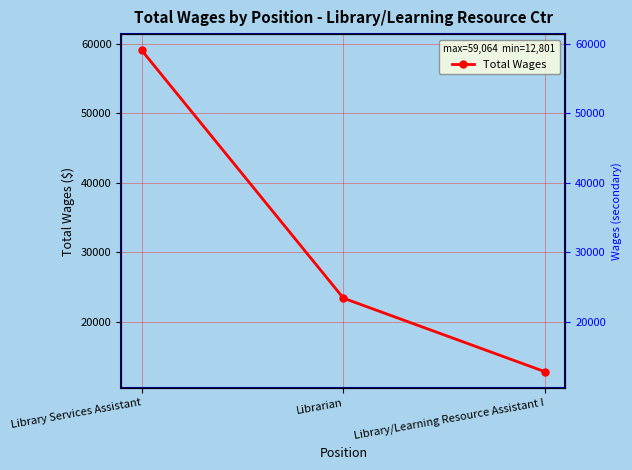

Reading left to right, list all the values displayed in this chart.

59064	23397	12801